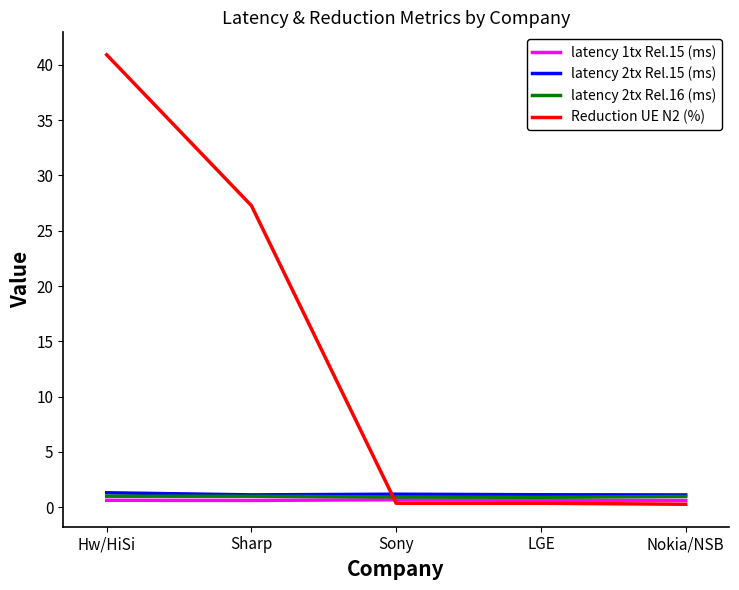

True or false: Reduction UE N2 (%) and latency 2tx Rel.15 (ms) cross at least once.

True